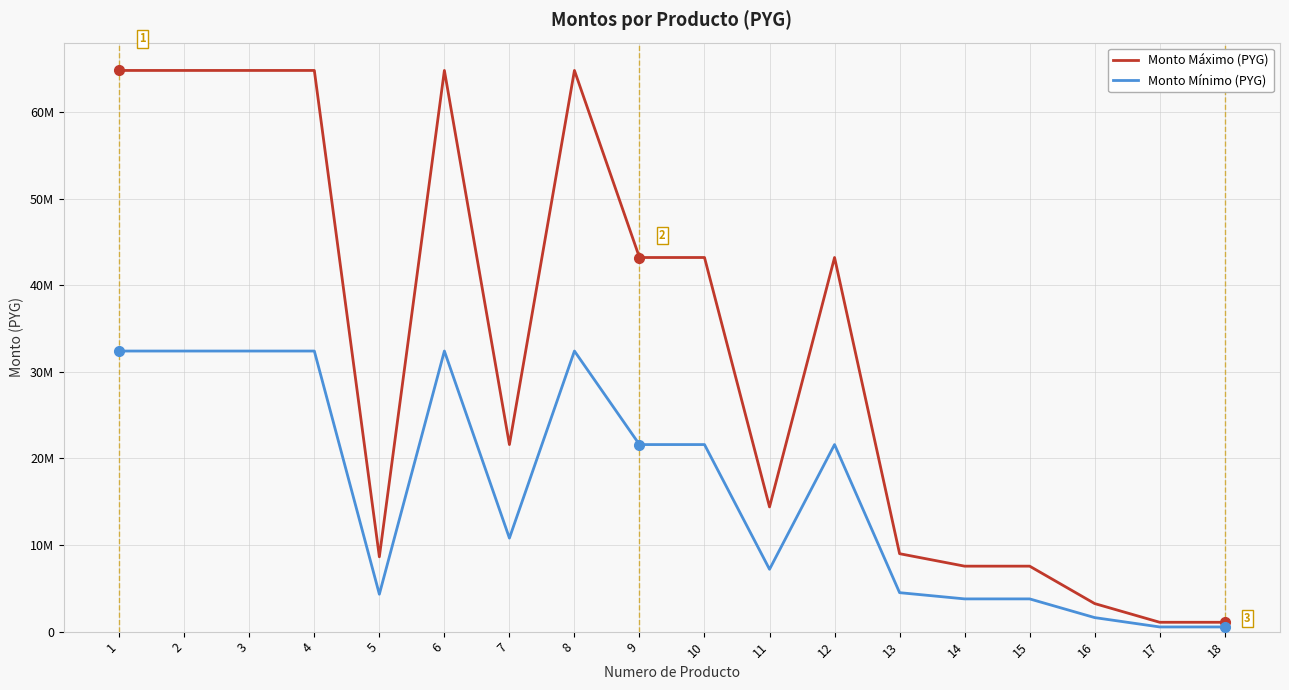

What are all the series names shown in the legend?

Monto Máximo (PYG), Monto Mínimo (PYG)